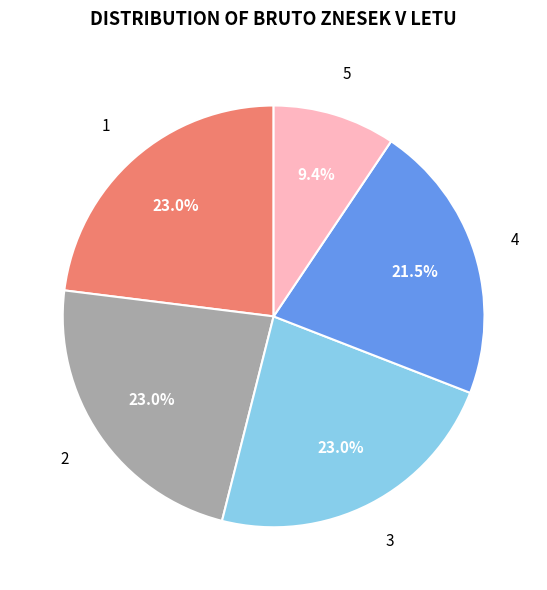

What percentage is NOT represented by 4?

78.5%